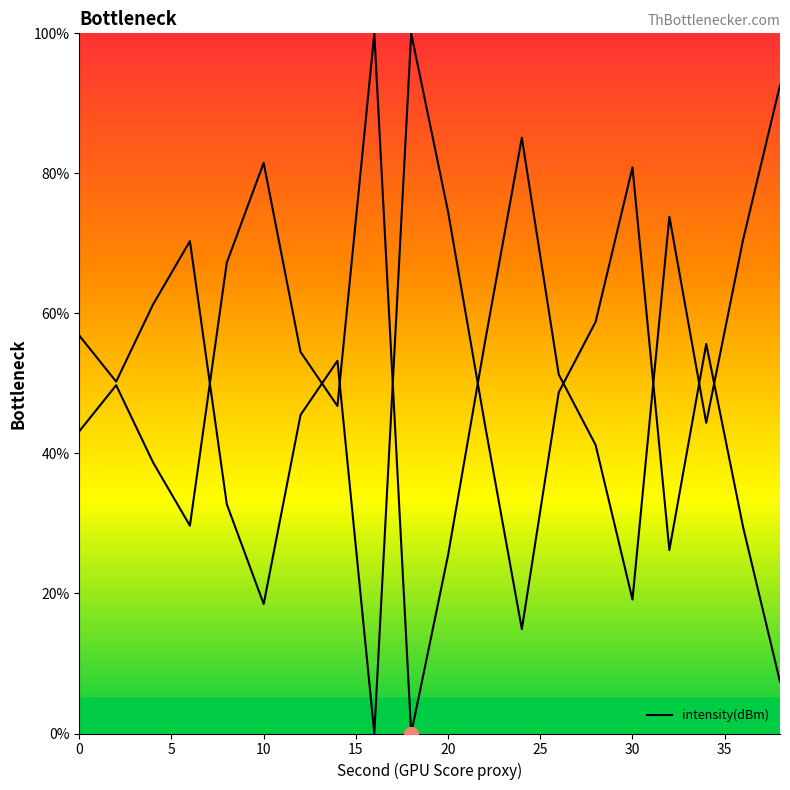

How many values are above zero?

19